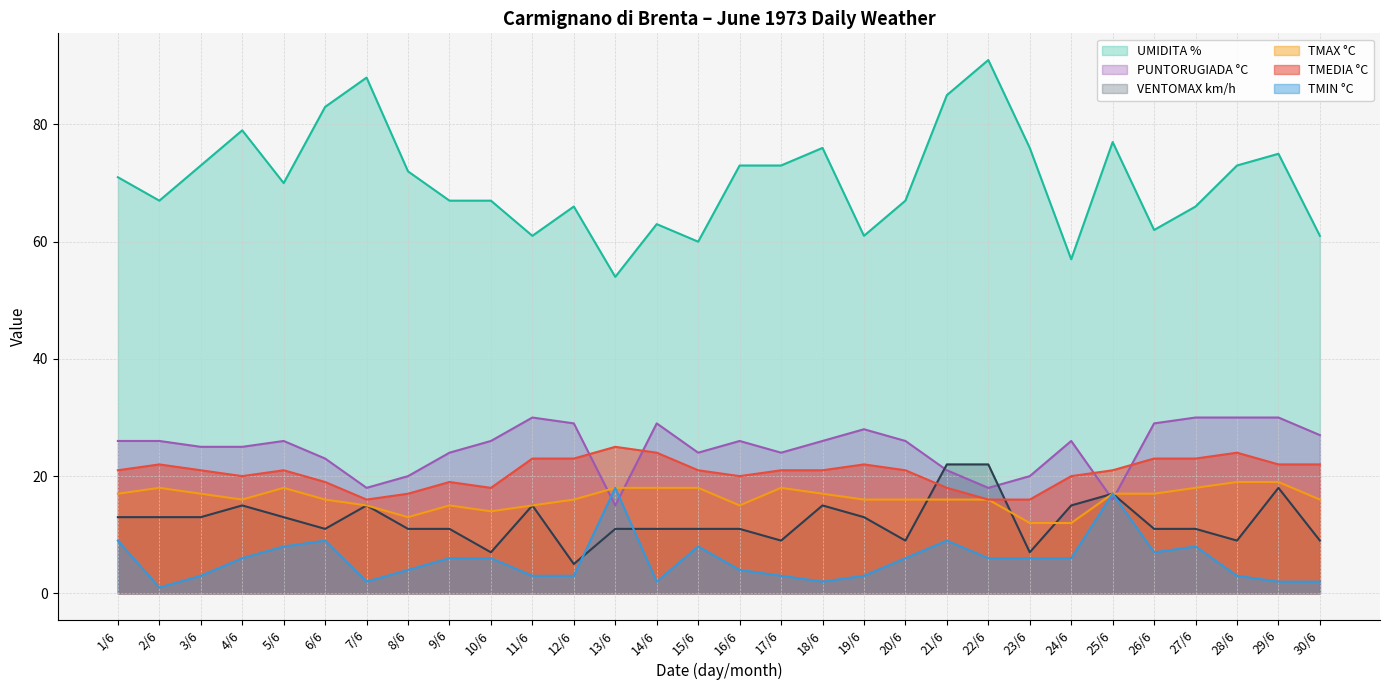

Does the chart have visible grid lines?

Yes